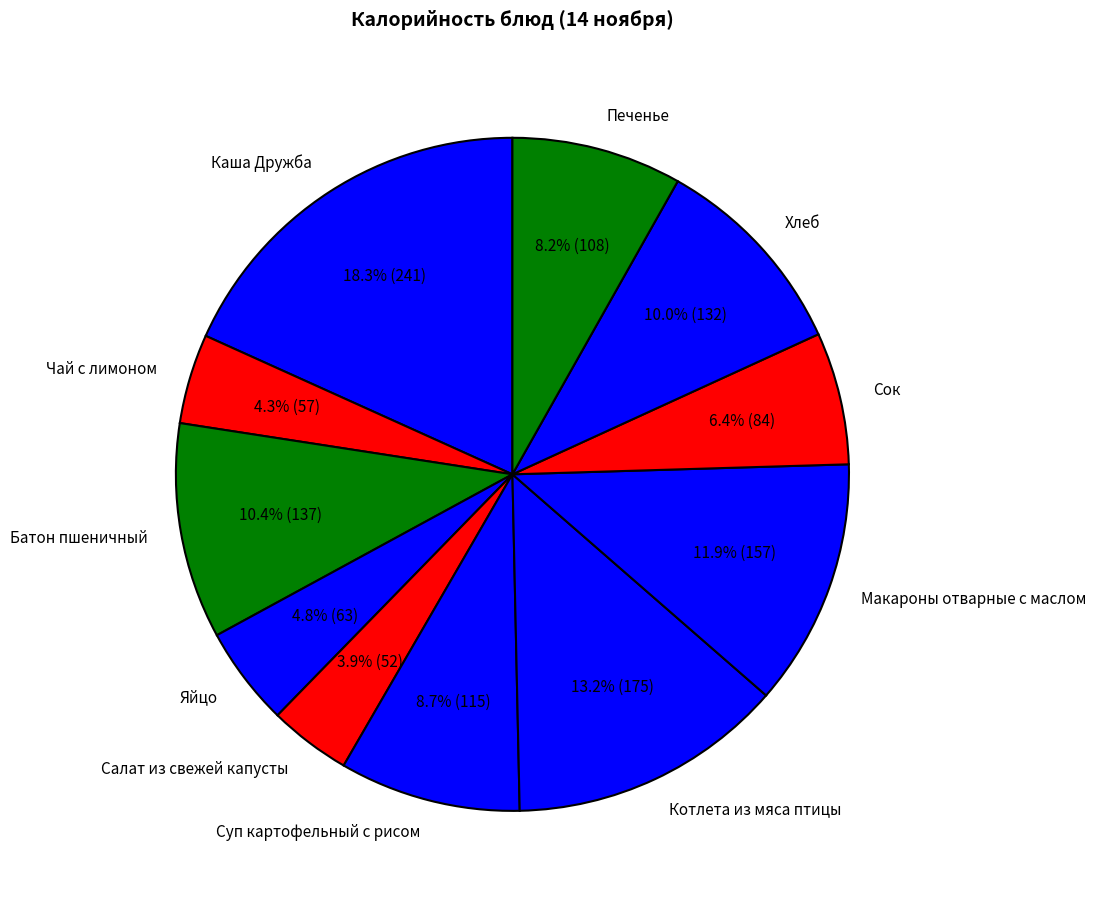

To the nearest percent, what is the average slice percentage?

9%